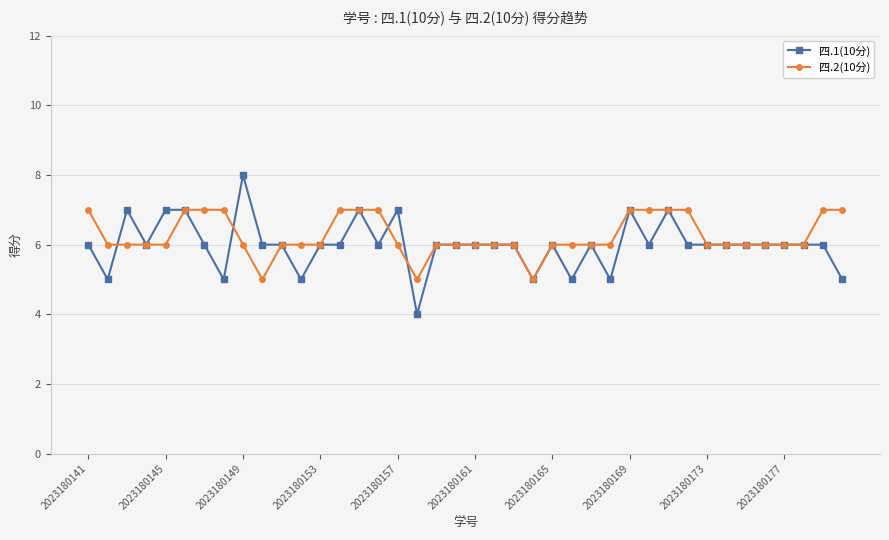

List the series in order of their peak value, lowest first.

四.2(10分), 四.1(10分)